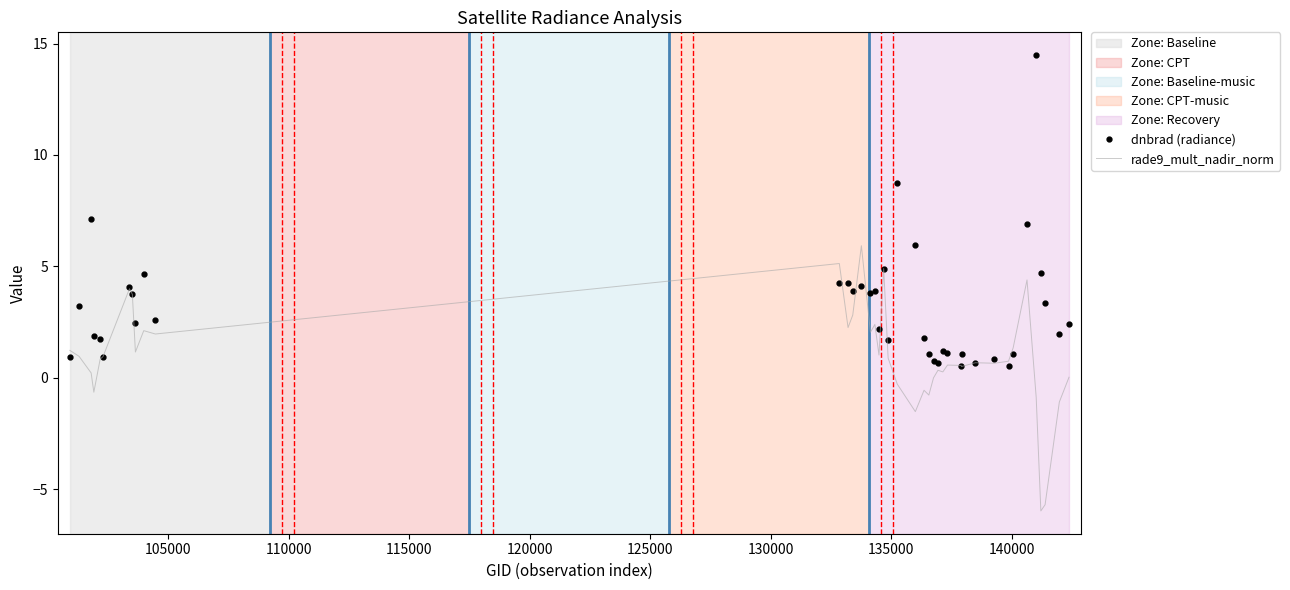

Which series has the widest spread of values?

dnbrad (radiance)